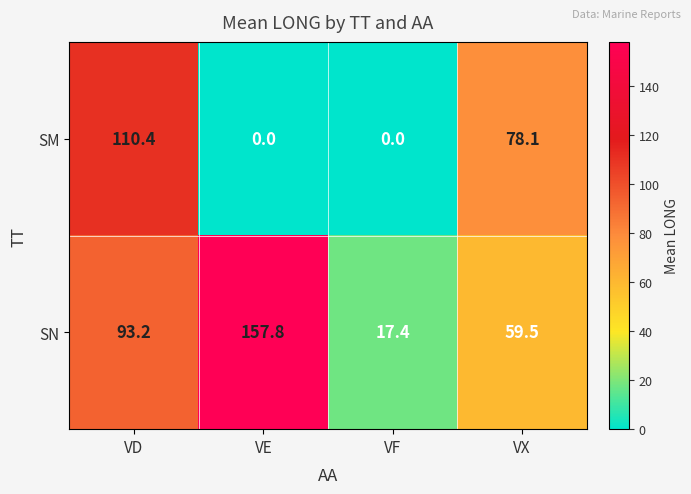

Reading left to right, what are all the values shown in this chart?

SM: 110.4	0.0	0.0	78.1
SN: 93.2	157.8	17.4	59.5